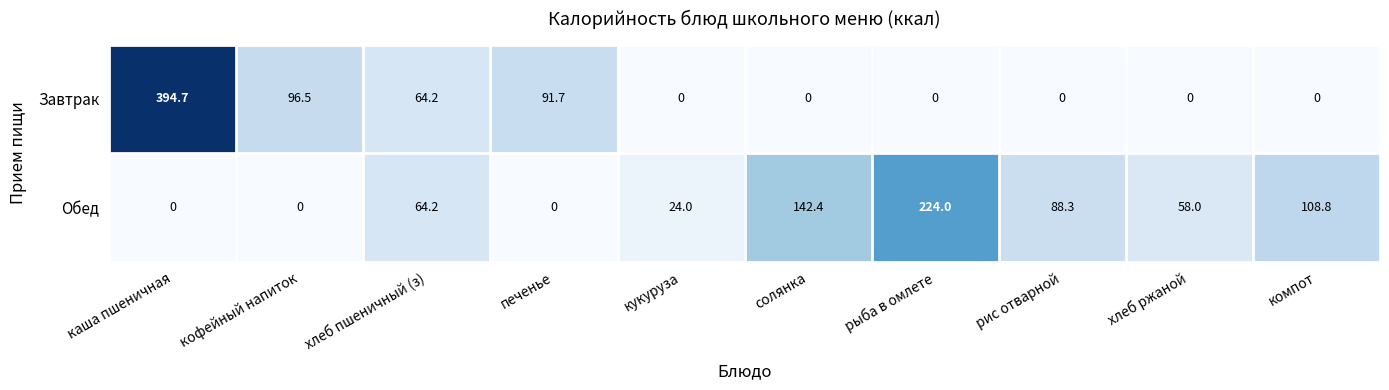

Which series has the widest spread of values?

Завтрак